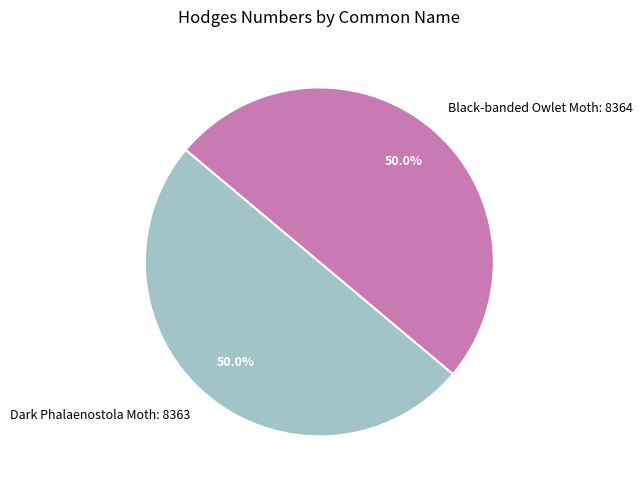

How many segments does this pie chart have?

2